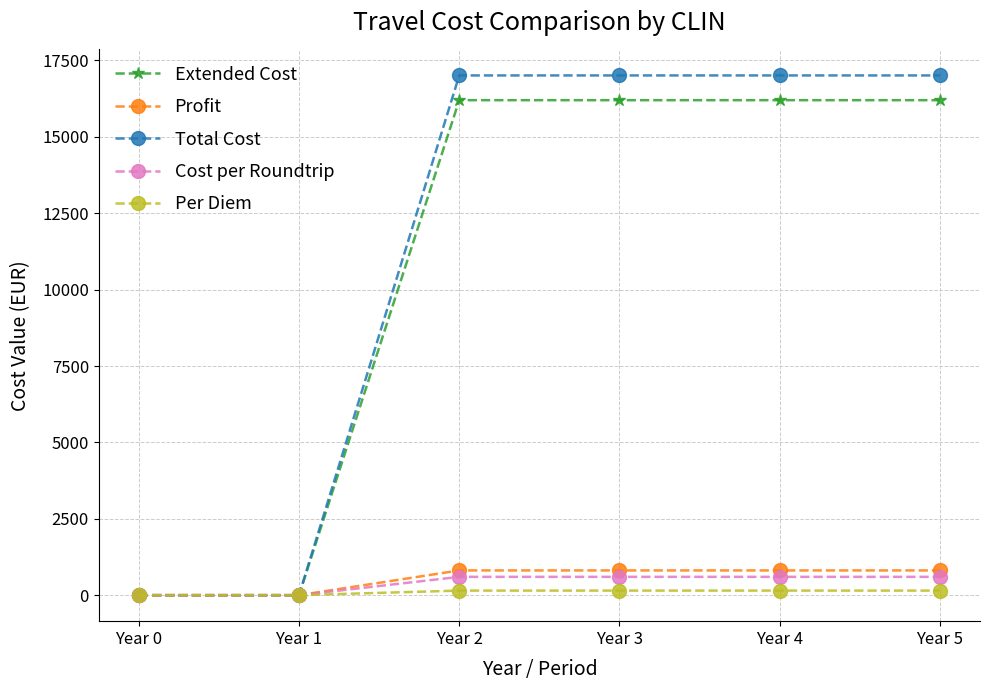

Reading left to right, transcribe all the data shown in this chart.

Extended Cost: Year 0=0	Year 1=0	Year 2=16200	Year 3=16200	Year 4=16200	Year 5=16200
Profit: Year 0=0	Year 1=0	Year 2=810	Year 3=810	Year 4=810	Year 5=810
Total Cost: Year 0=0	Year 1=0	Year 2=17010	Year 3=17010	Year 4=17010	Year 5=17010
Cost per Roundtrip: Year 0=0	Year 1=0	Year 2=600	Year 3=600	Year 4=600	Year 5=600
Per Diem: Year 0=0	Year 1=0	Year 2=150	Year 3=150	Year 4=150	Year 5=150